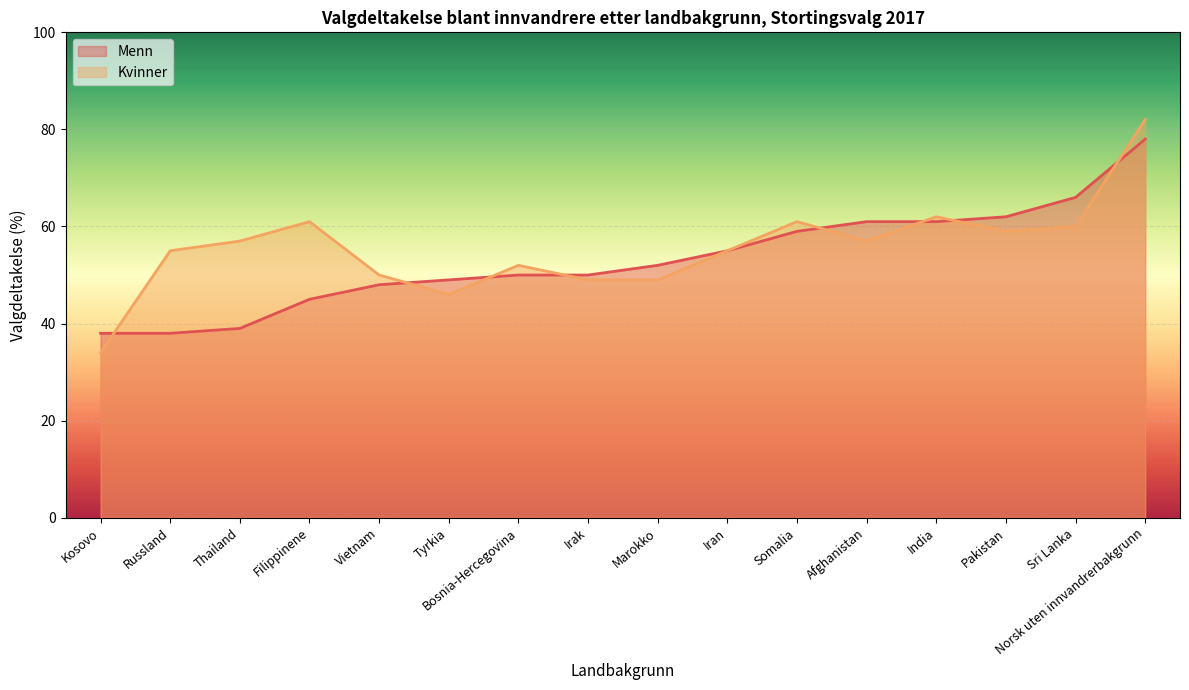

What is the difference between the maximum and minimum values in the Menn series?

40